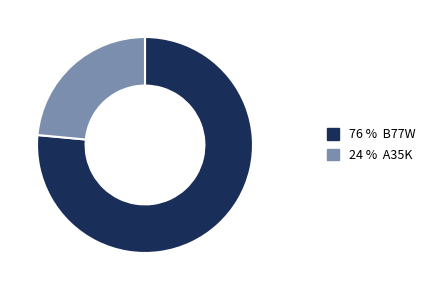

Is there any slice that represents more than half of the pie?

Yes